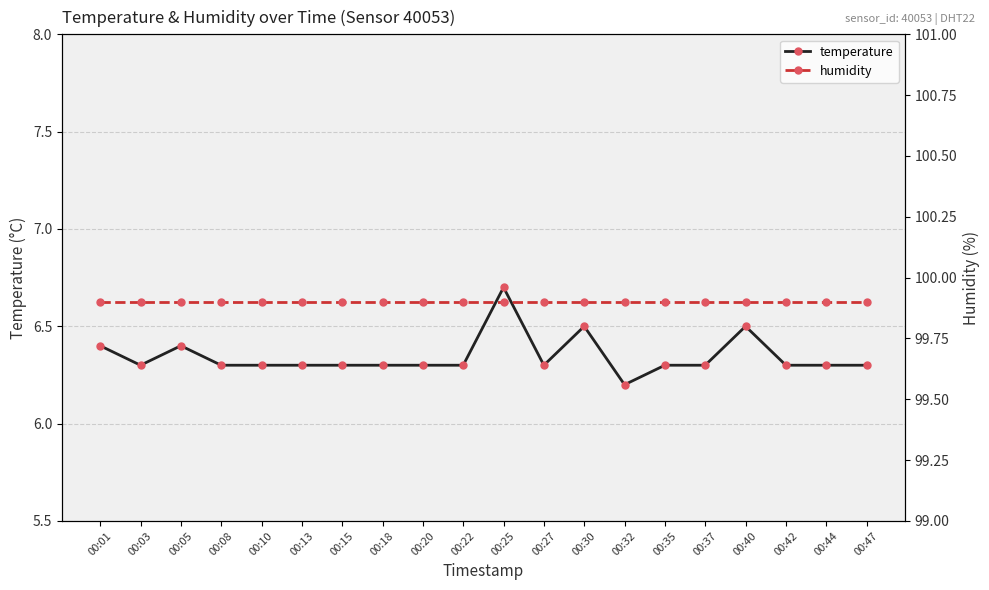

Rank the series by their maximum value, from lowest to highest.

temperature, humidity